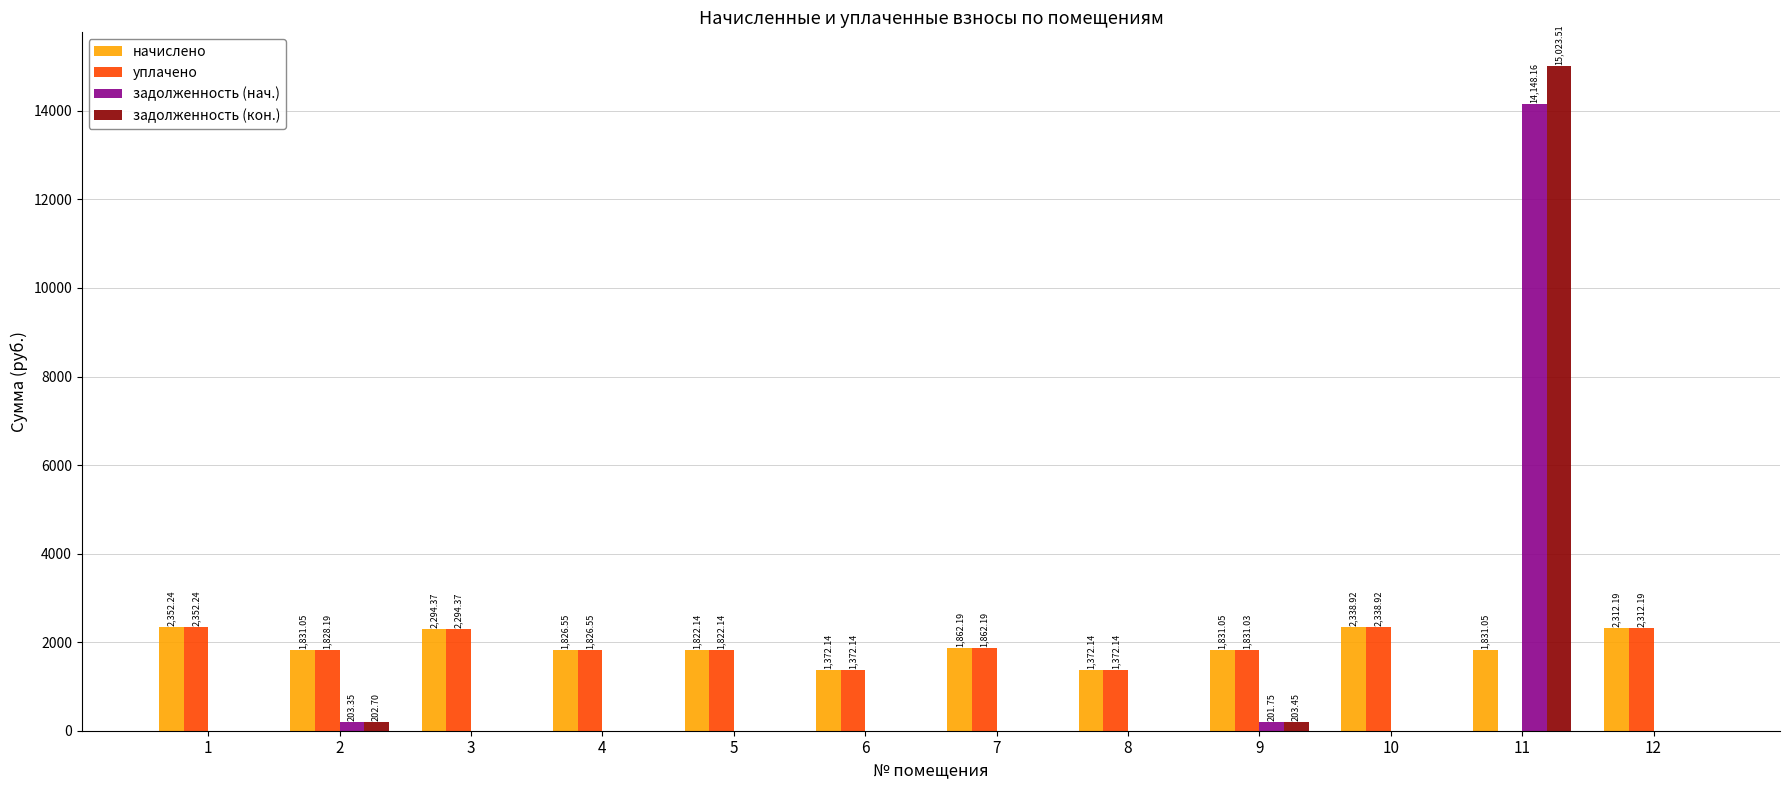

Is the value of начислено at 6 greater than the value of задолженность (кон.) at 5?

Yes